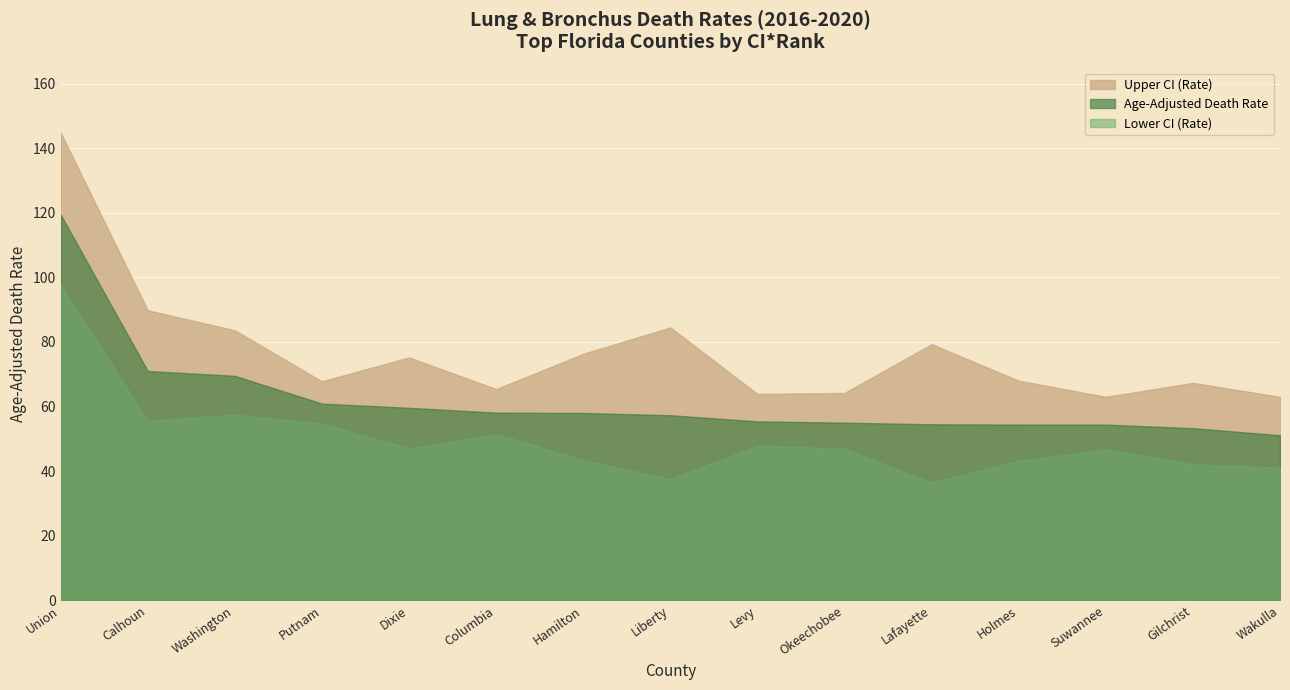

What is the value of the Upper CI (Rate) point at the 13th from the left?

63.0